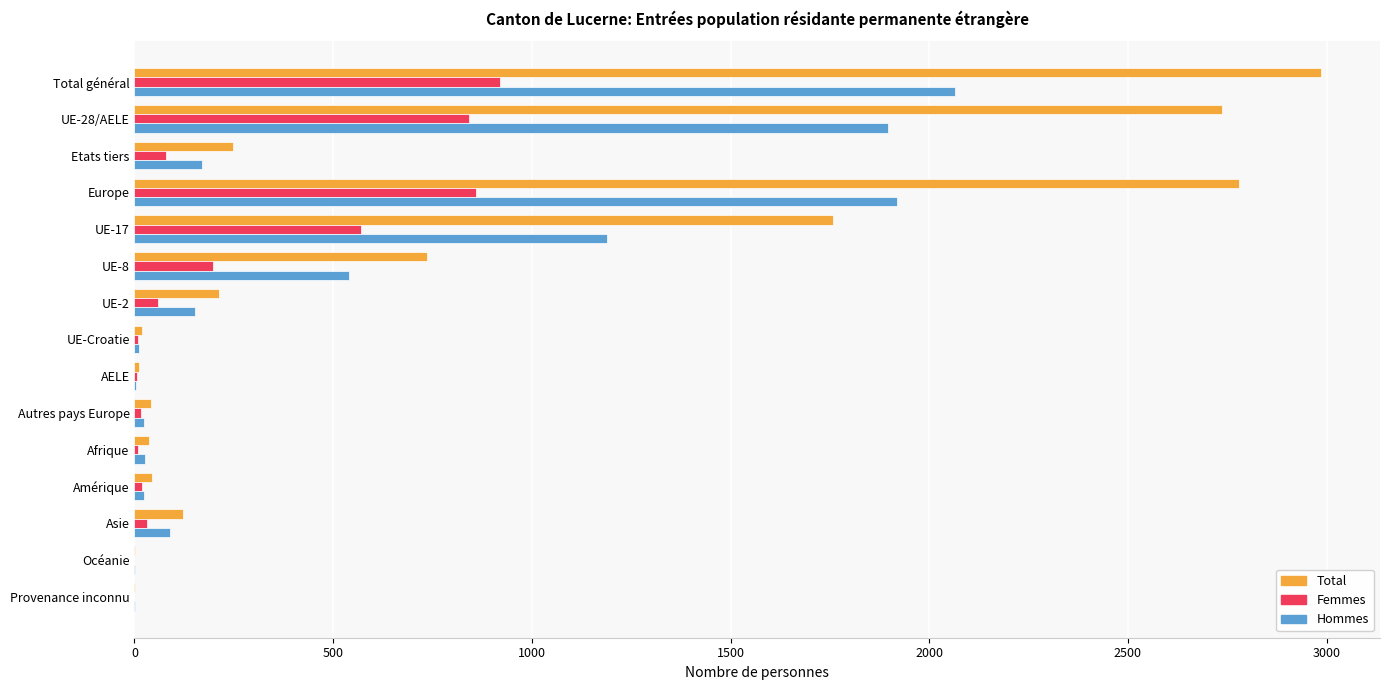

At which label is Femmes closest to 460?

UE-17